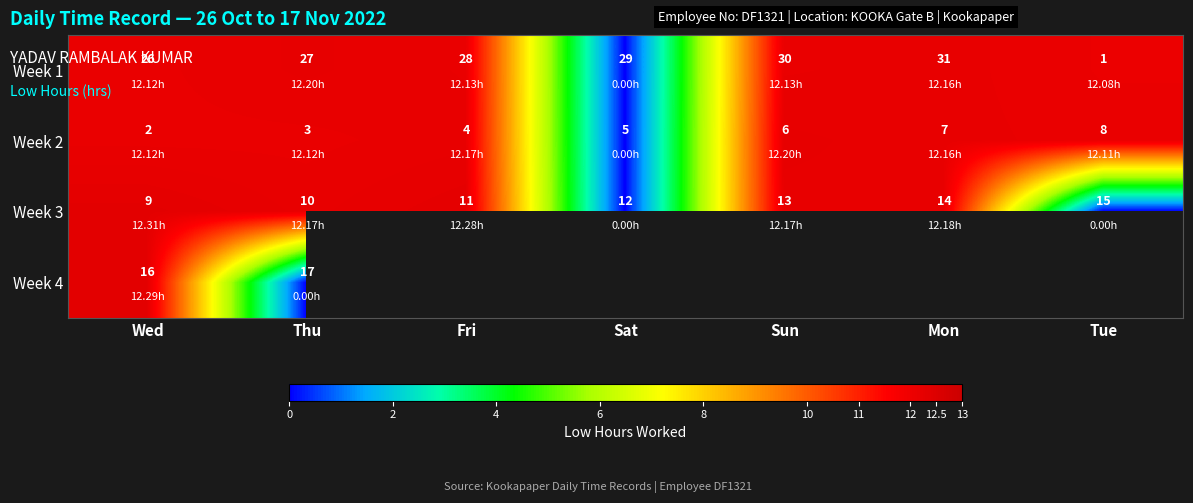

List the labels in order of Week 3 value, largest first.

Tue, Mon, Sun, Sat, Fri, Thu, Wed